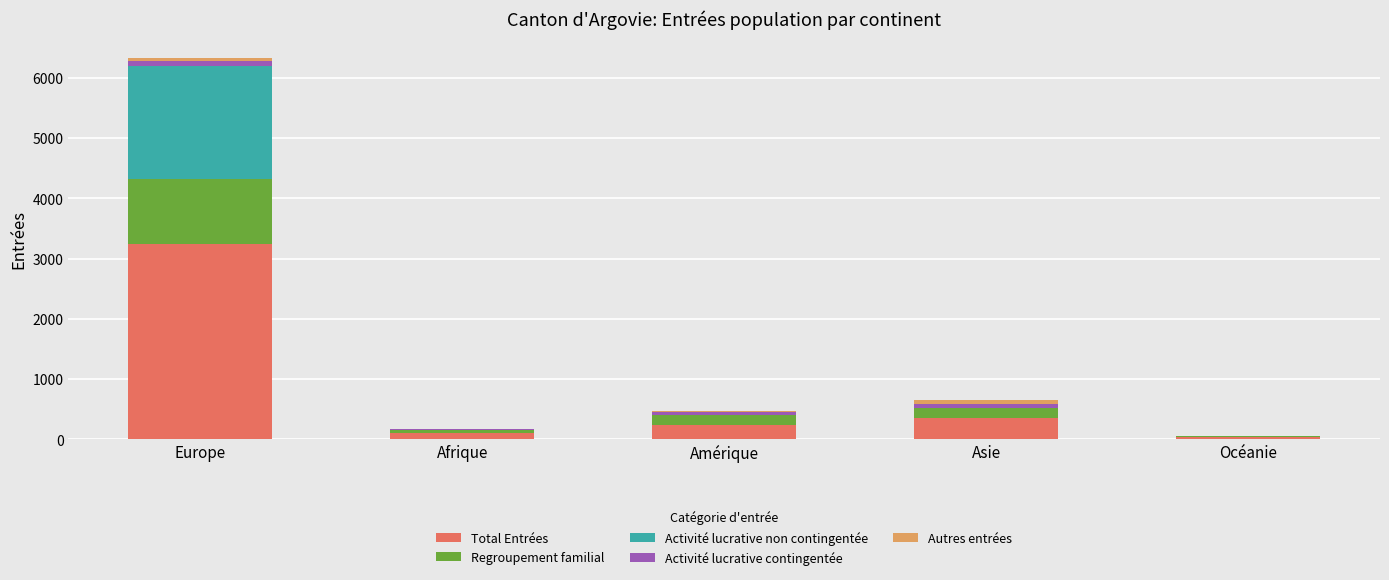

At which category is the sum across all series the highest?

Europe